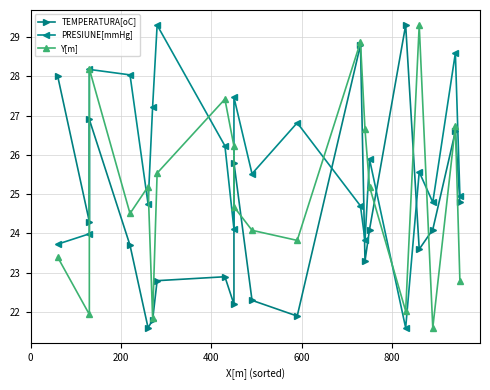

What is the lowest value of the TEMPERATURA[oC] series?

21.6